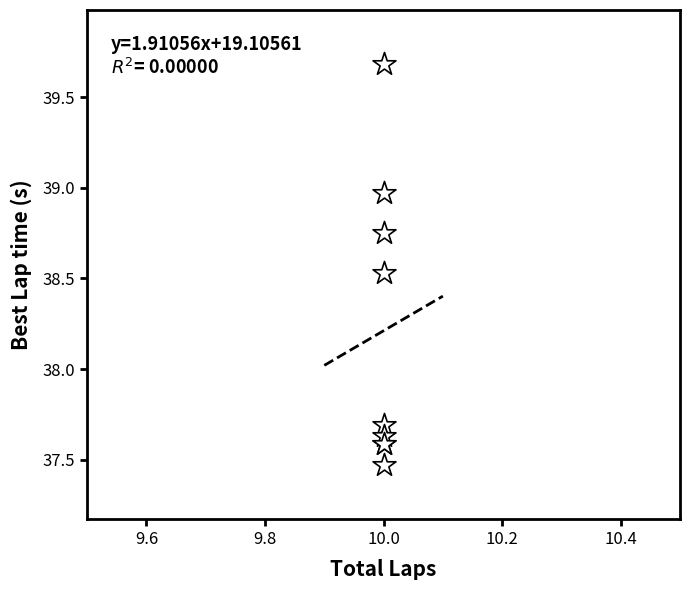

What Y value in the scatter plot is closest to 38?

37.7